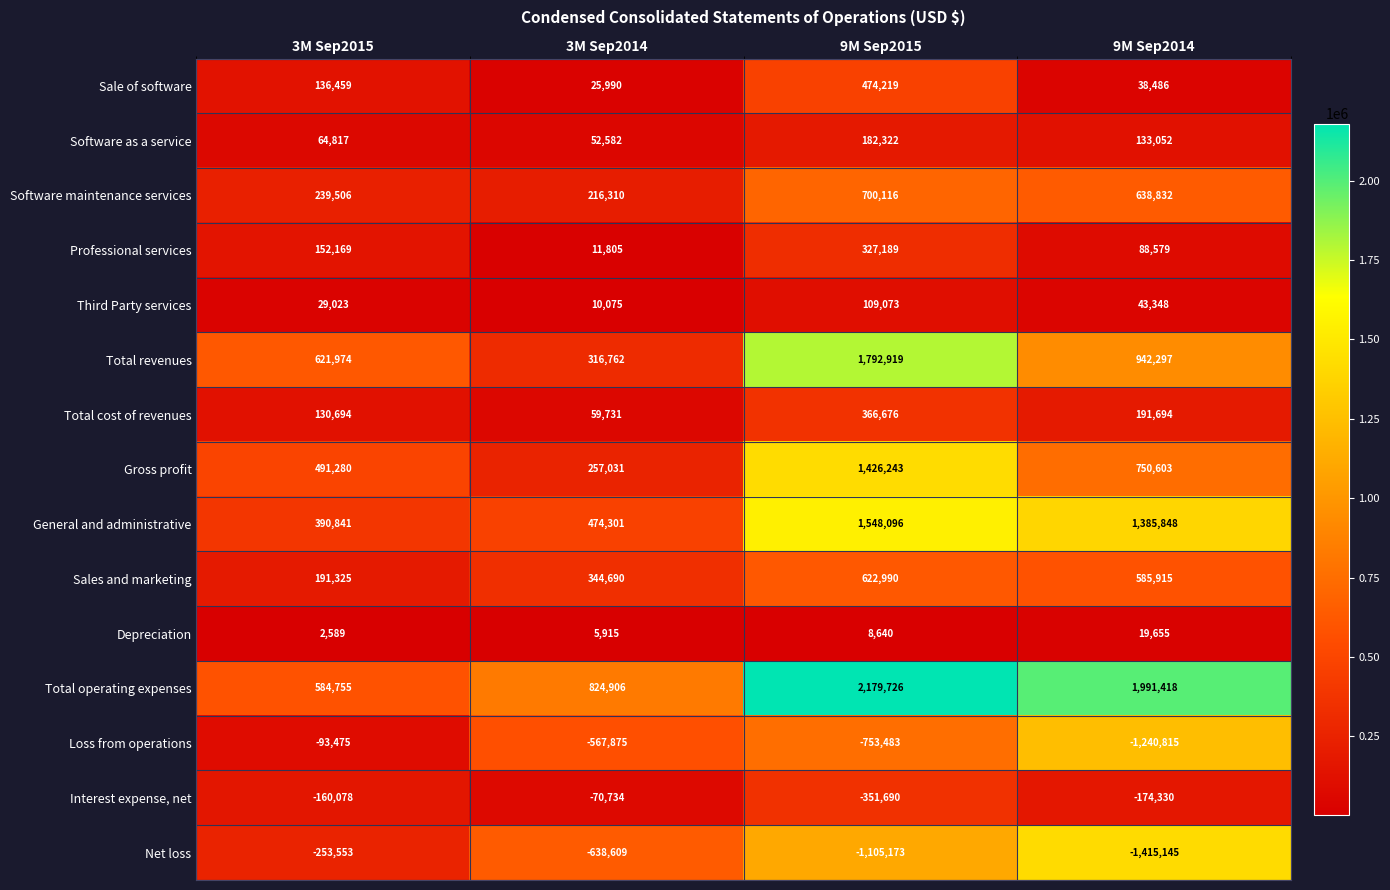

Count the number of categories in the chart.

4